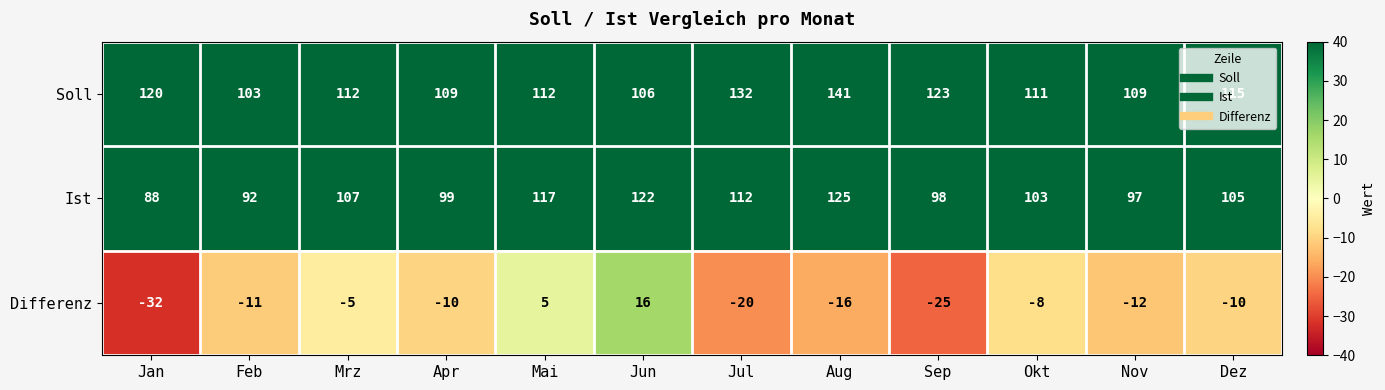

What is the average value of the Differenz series?

-11